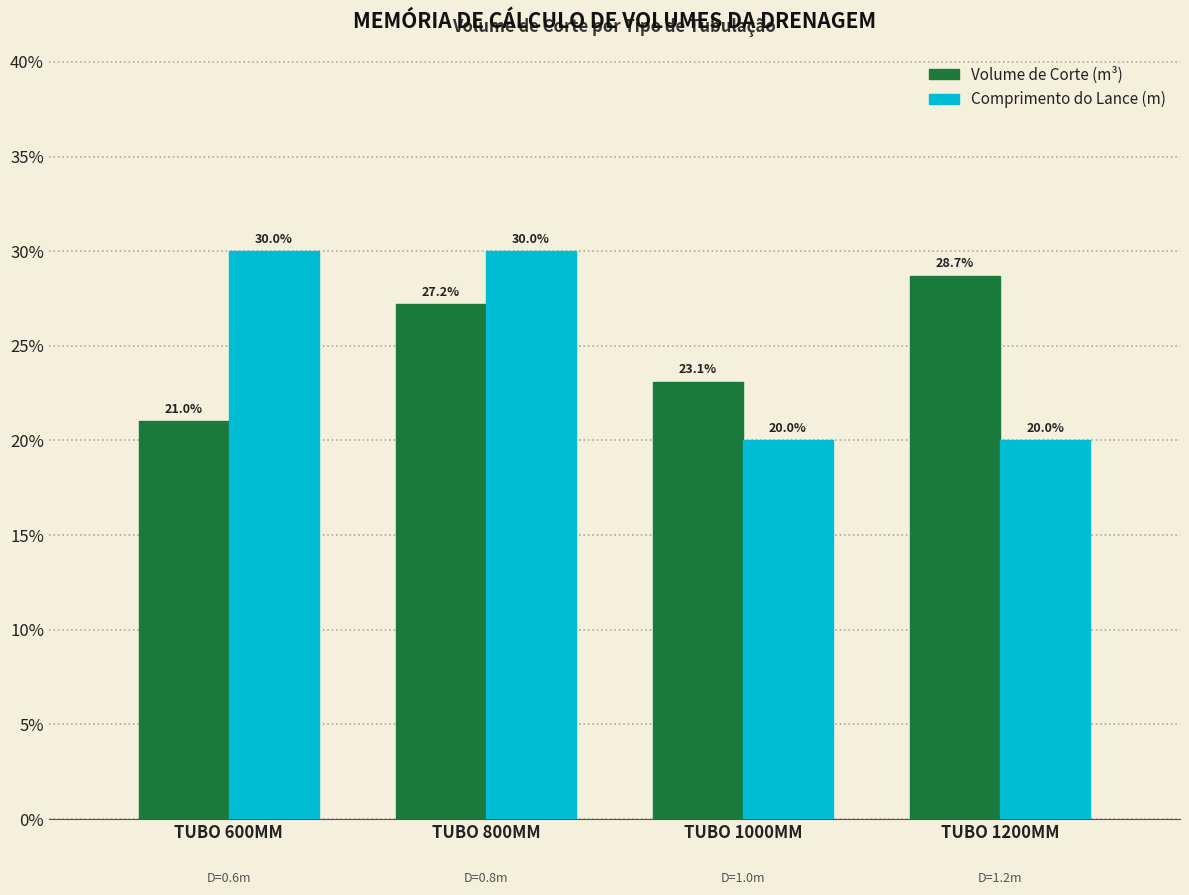

How many bars are there in total?

8